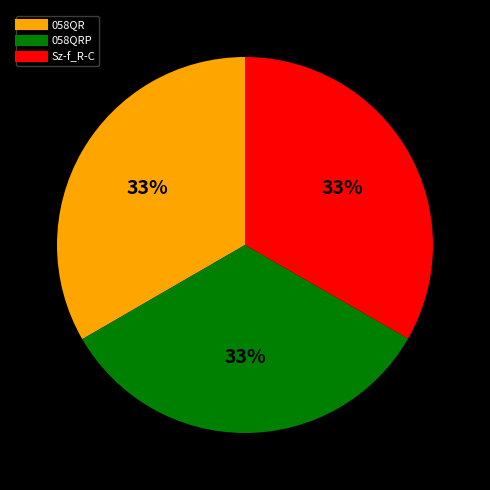

To the nearest percent, what is the average slice percentage?

33%